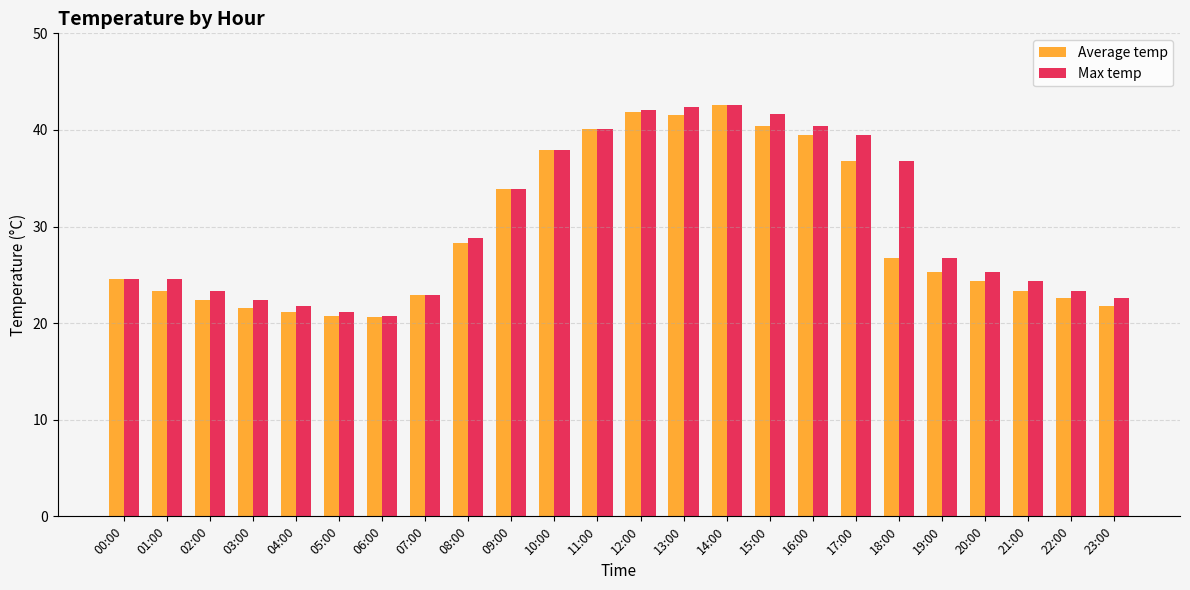

What is the highest value of the Average temp series?

42.6